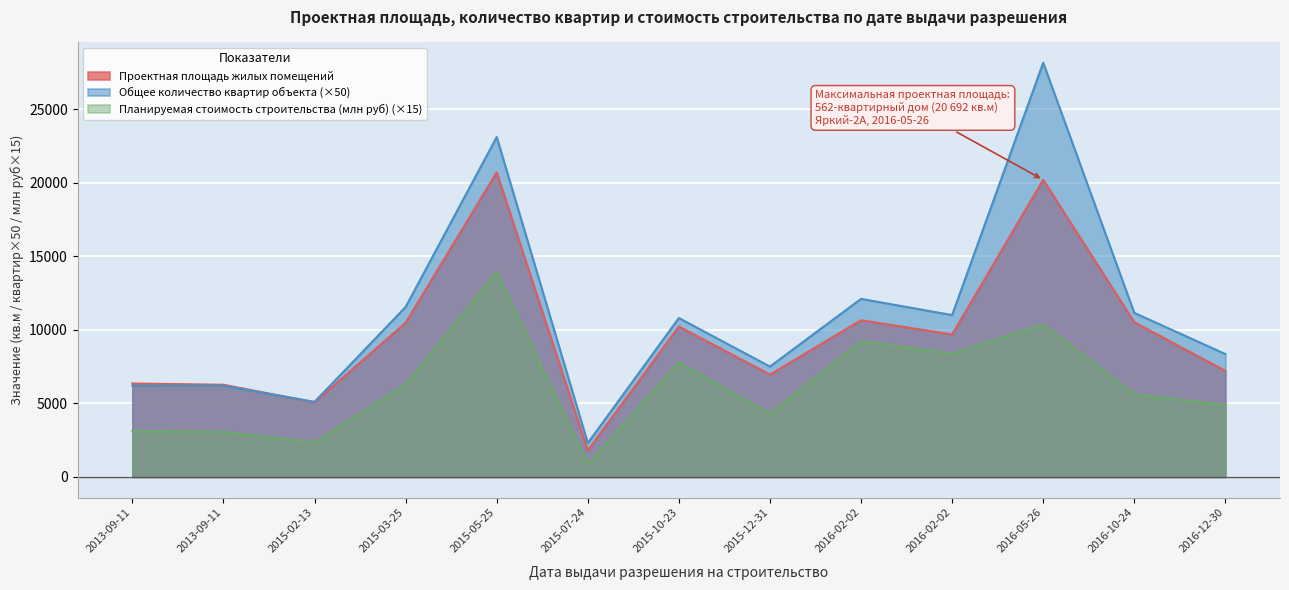

What value does the Планируемая стоимость строительства (млн руб) series have at 2015-05-25?

13930.5